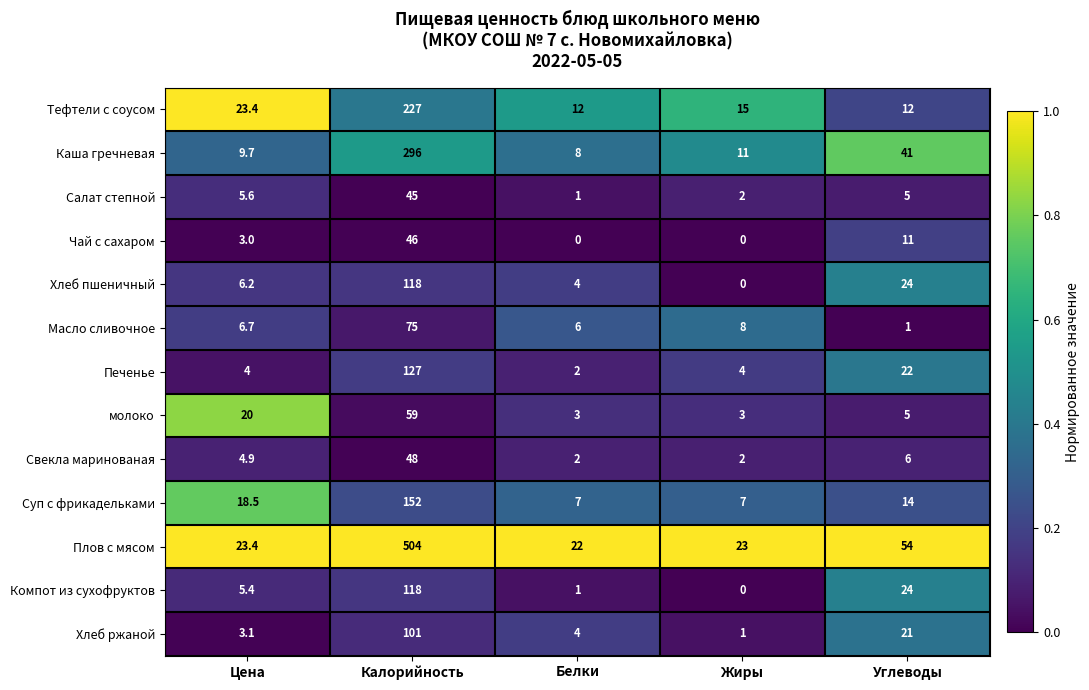

What is the average value of the Хлеб ржаной series?

26.0